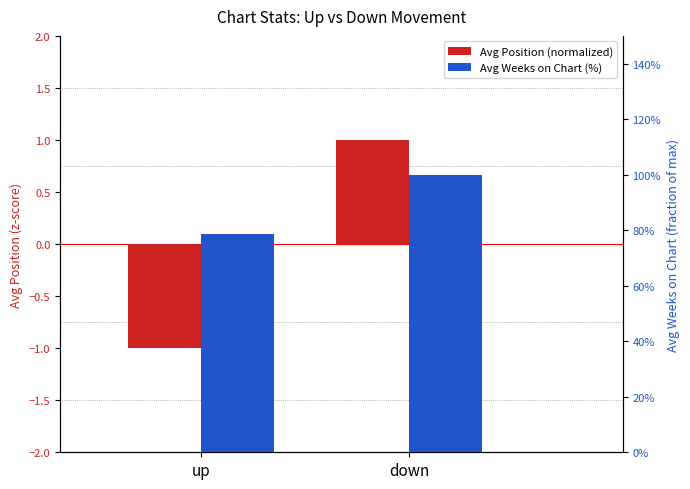

Is it true that Avg Position (normalized) equals 1.0 at down?

True